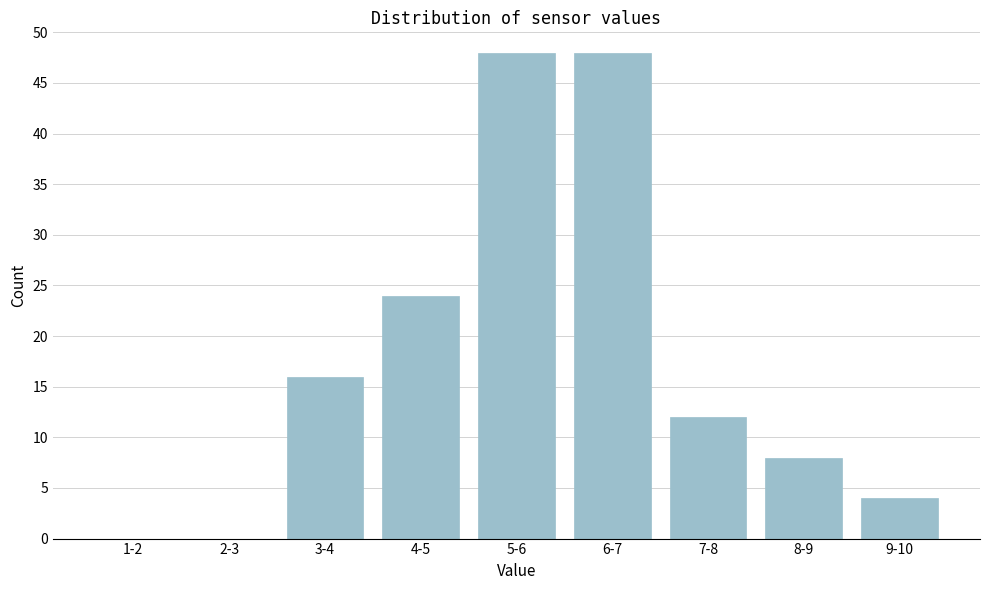

Reading left to right, extract all data points from this chart.

1-2=0	2-3=0	3-4=16	4-5=24	5-6=48	6-7=48	7-8=12	8-9=8	9-10=4